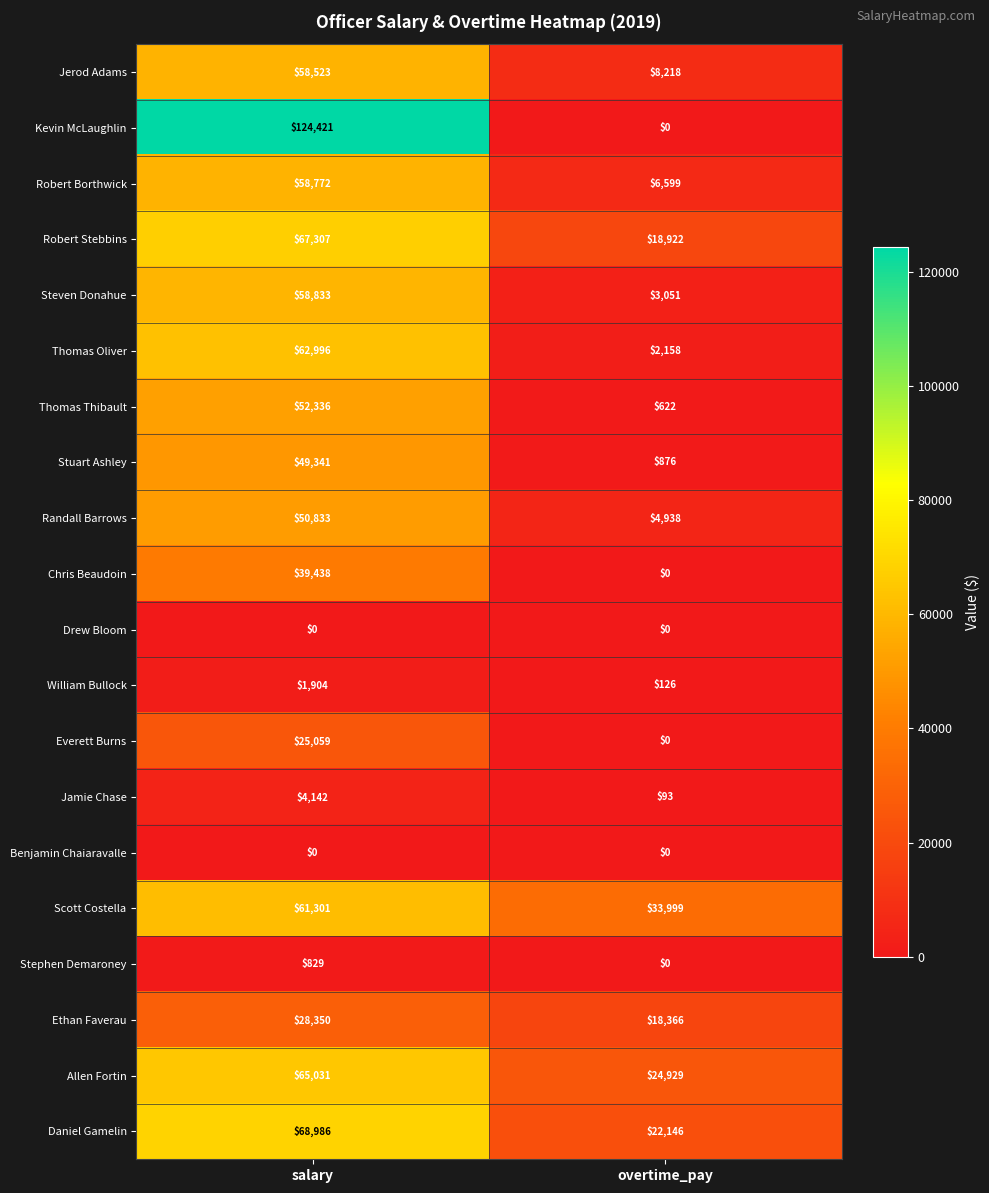

List the labels in order of Robert Stebbins value, smallest first.

overtime_pay, salary